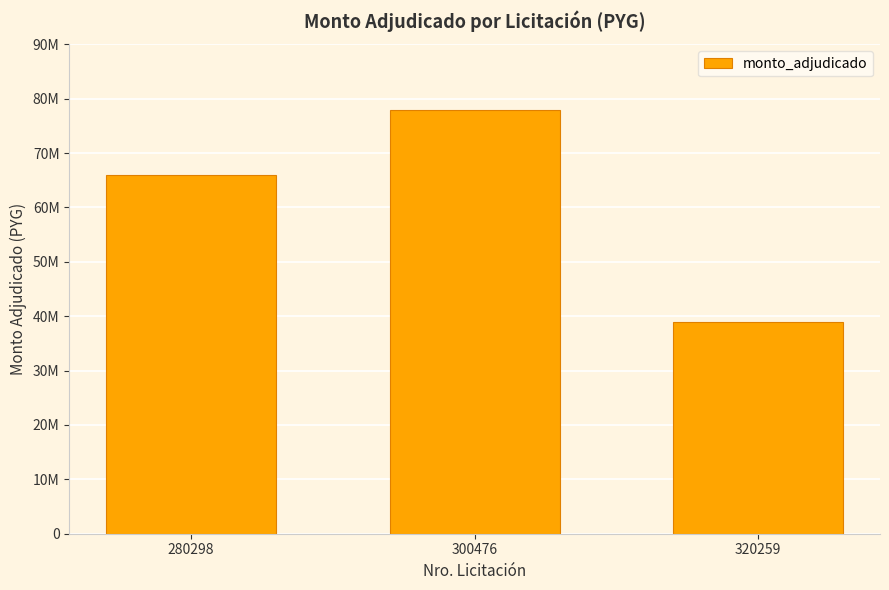

Reading right to left, extract all data points from this chart.

39000000	78000000	66000000